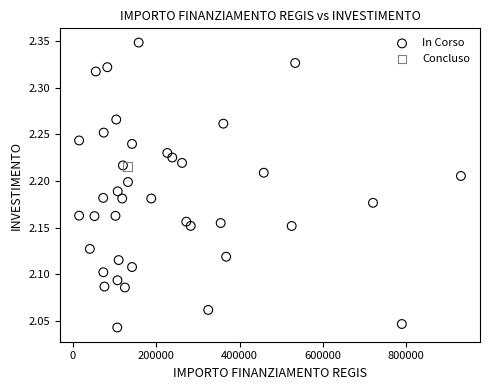

What are all the series names shown in the legend?

In Corso, Concluso